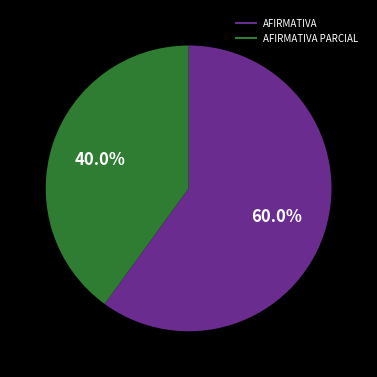

Is there any slice that represents more than half of the pie?

Yes